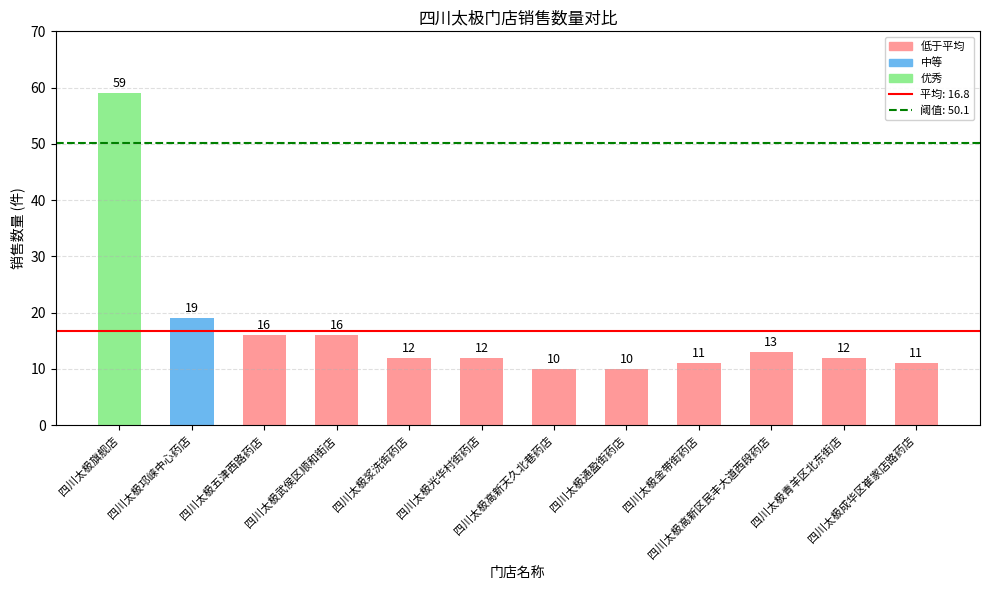

What is the difference between the values at 四川太极邛崃中心药店 and 四川太极高新天久北巷药店?

9